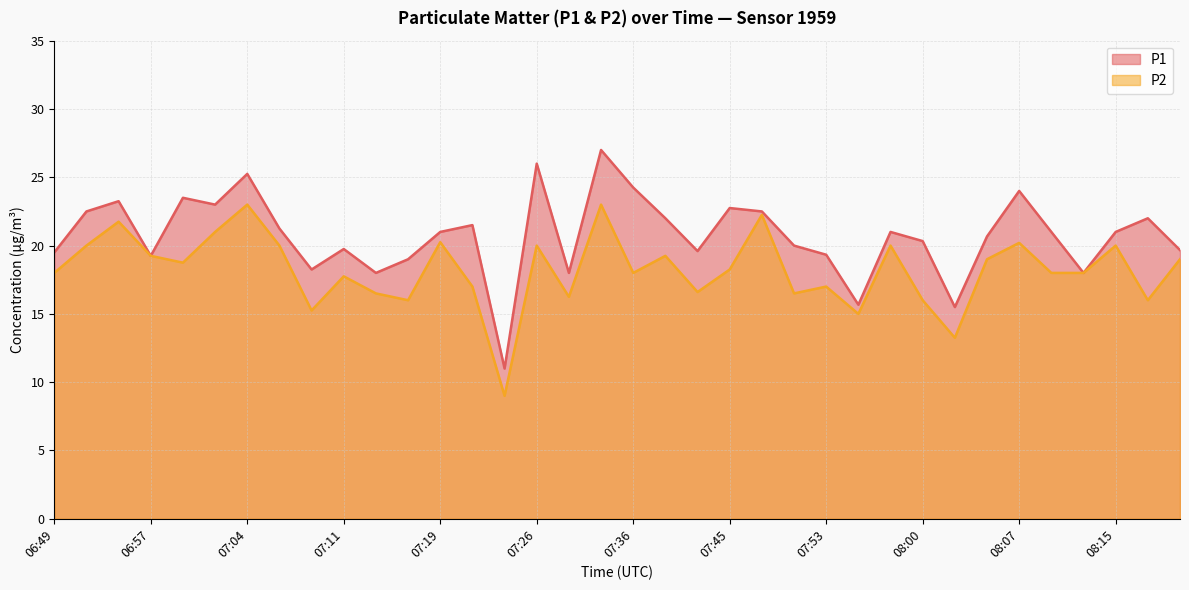

Does the chart have visible grid lines?

Yes